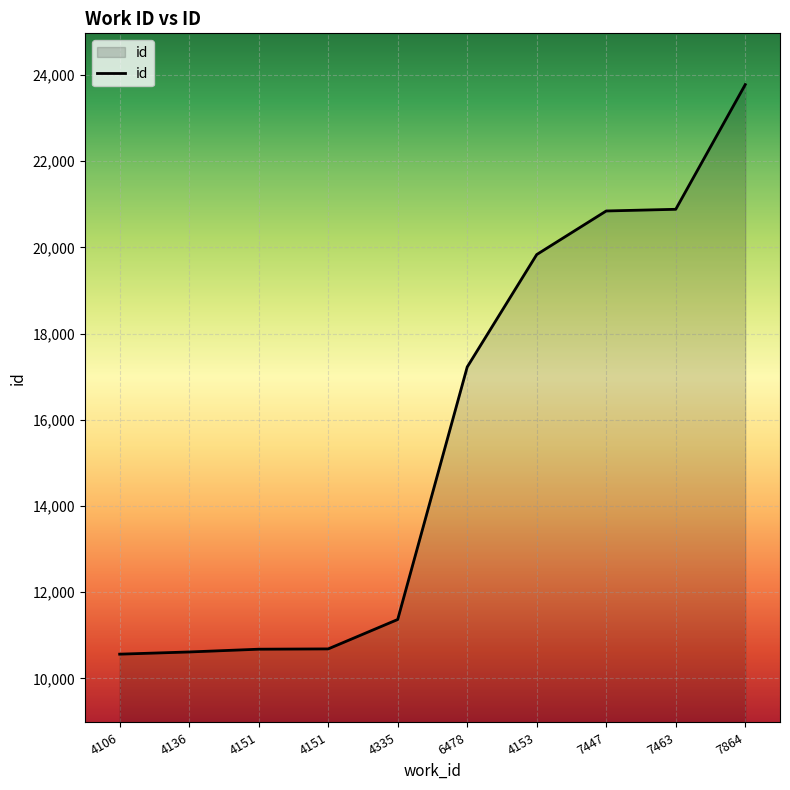

Is this an area chart (filled region under the line)?

Yes